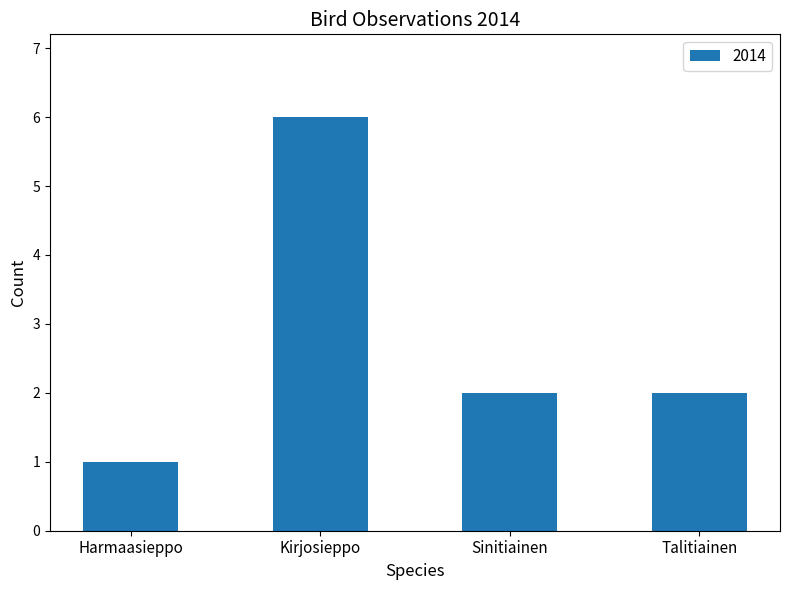

Is it true that the value at Kirjosieppo is 8?

False